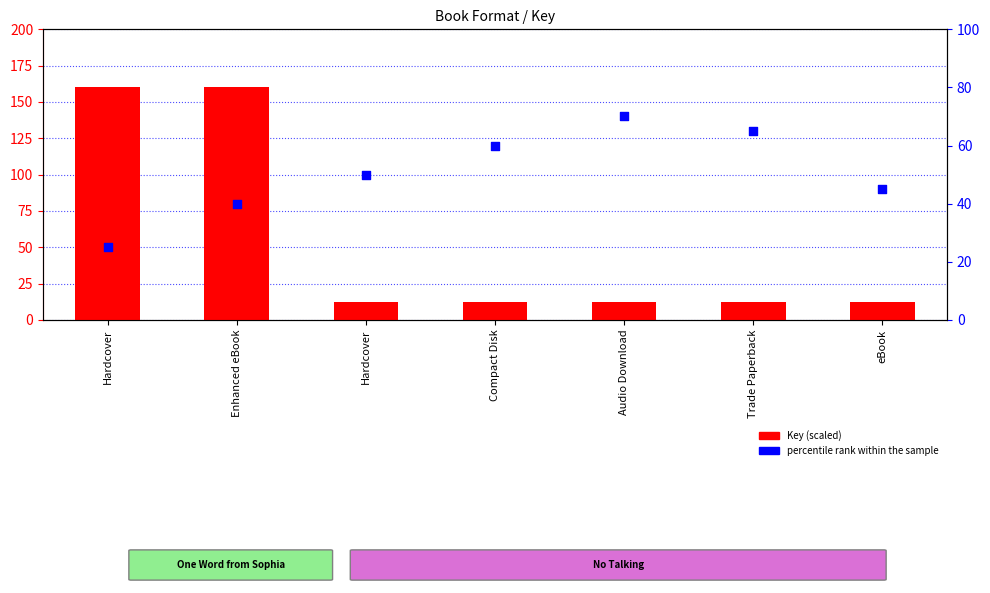

What is the total value across all series at Audio Download?

82.6